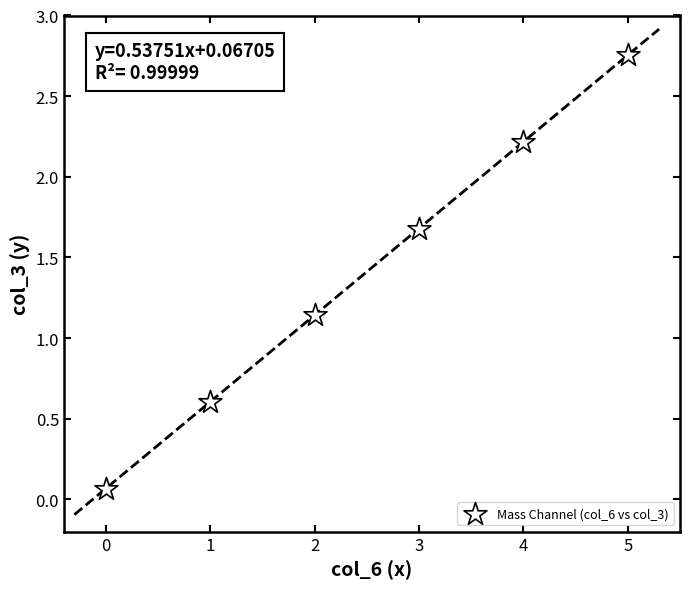

What is the average Y value?

1.4